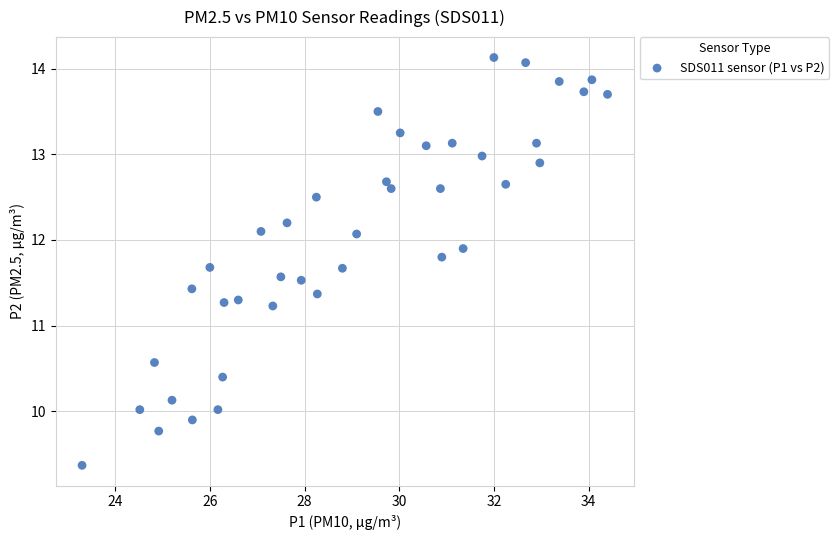

What is the range of Y values (max minus min)?

4.8